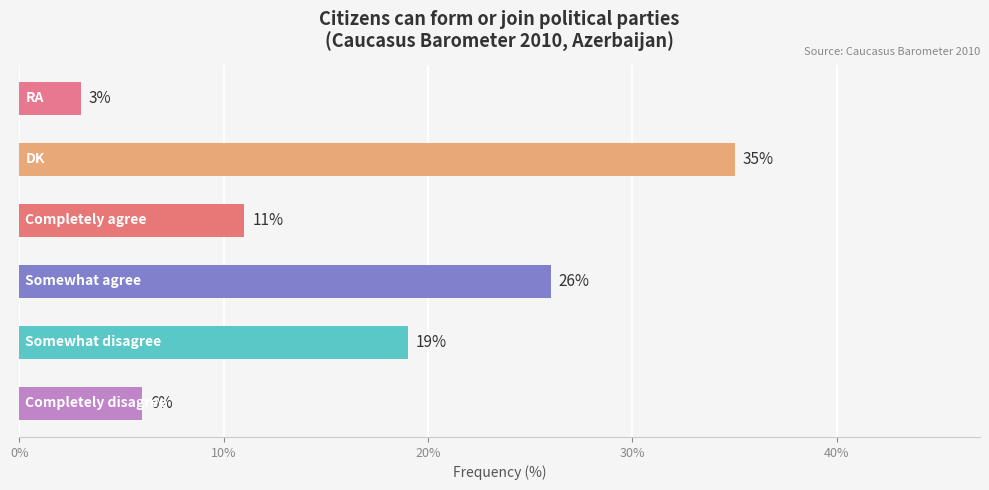

What is the difference between the maximum and minimum values?

32